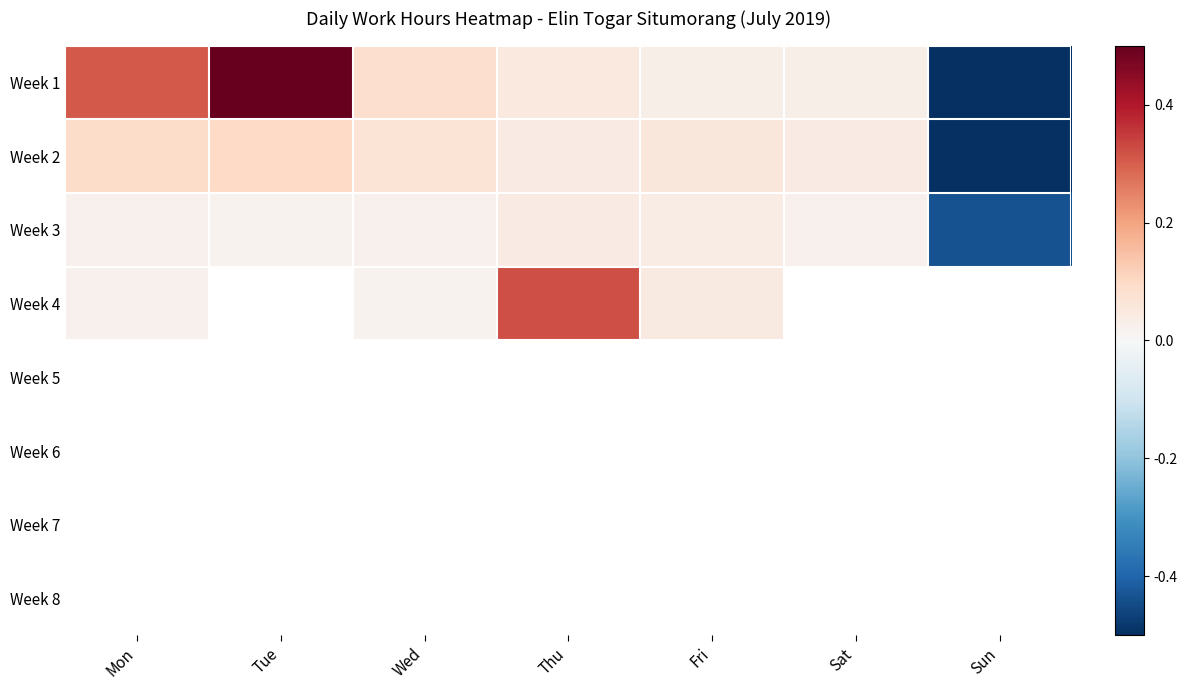

Rank the categories by Week 3 value from lowest to highest.

Sun, Tue, Sat, Mon, Wed, Fri, Thu